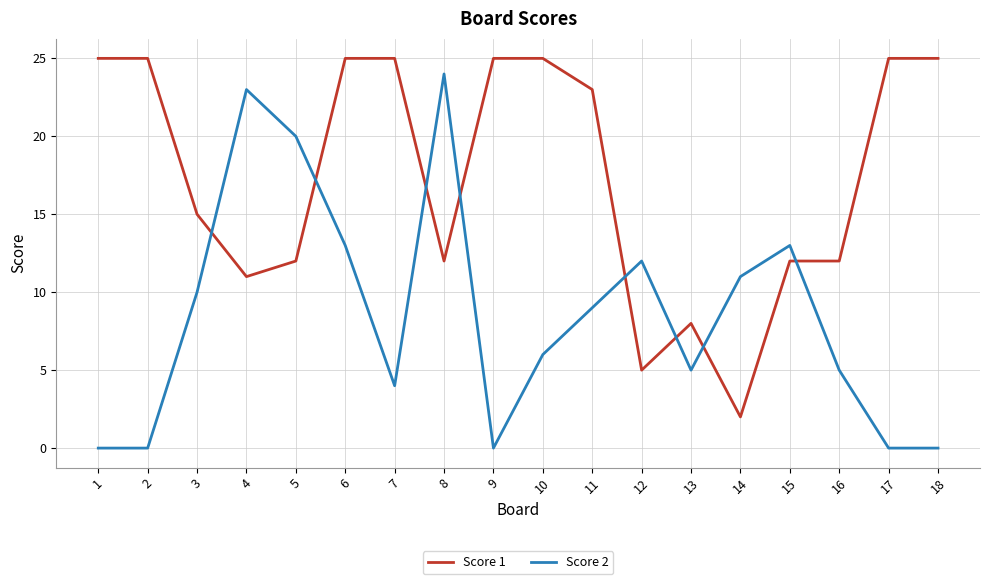

How many values in the Score 1 series are below 23?

9